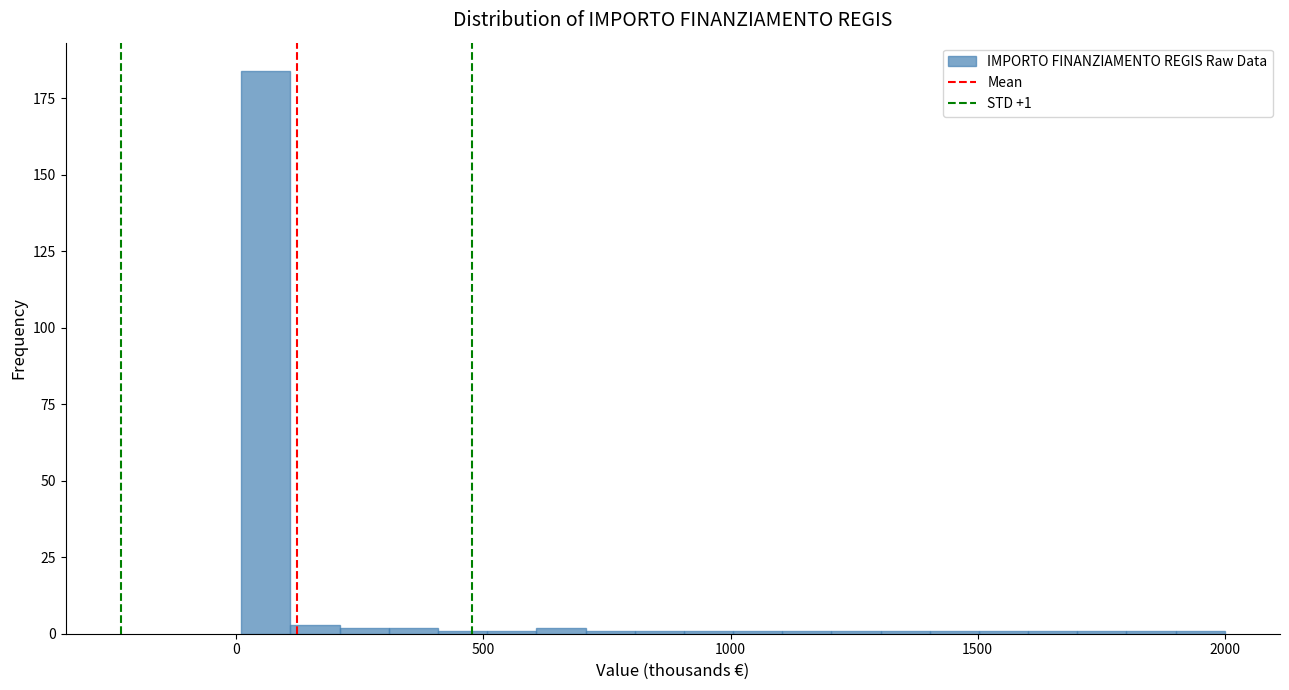

Read against the x-axis, roughly where is the centre of the tallest bar?

50